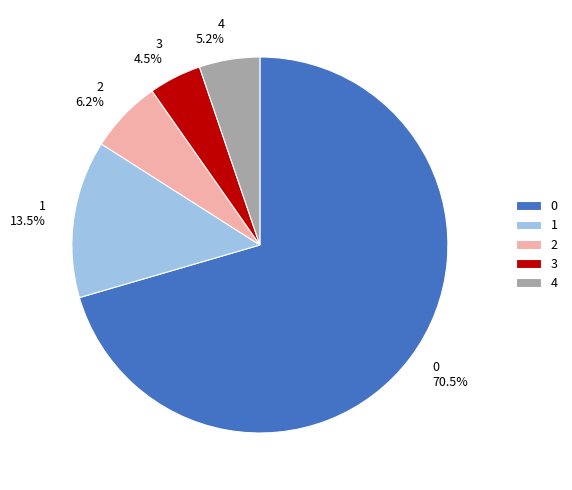

What percentage is NOT represented by 3?

95.5%